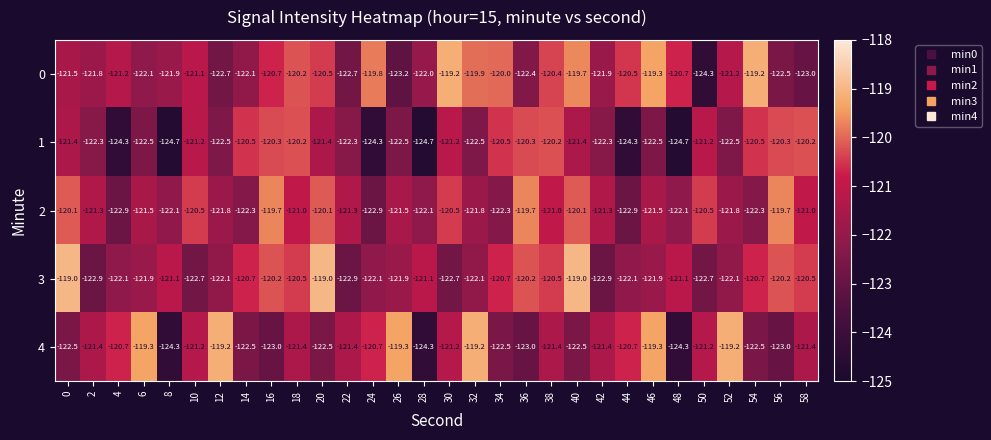

What is the difference between the 1 values at 38 and 48?

4.5